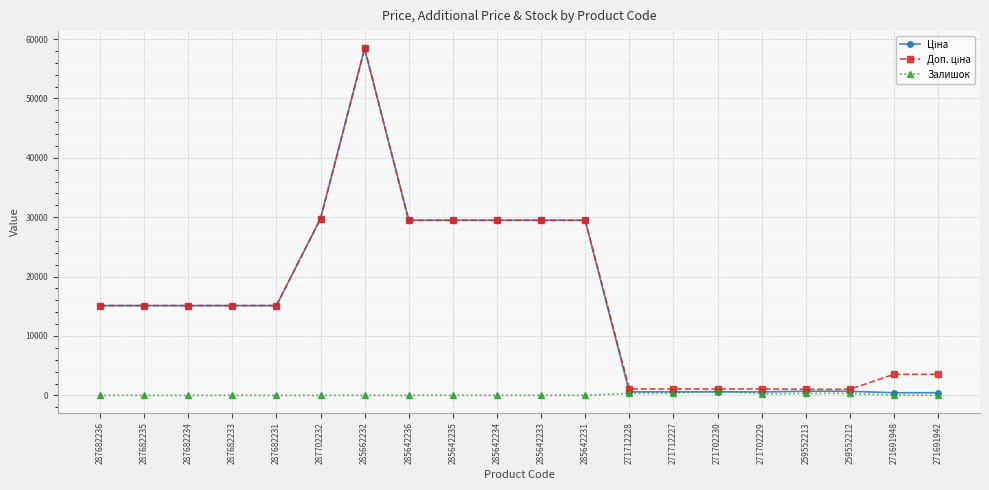

True or false: Залишок has a value of 16.0 at 285642233.

True